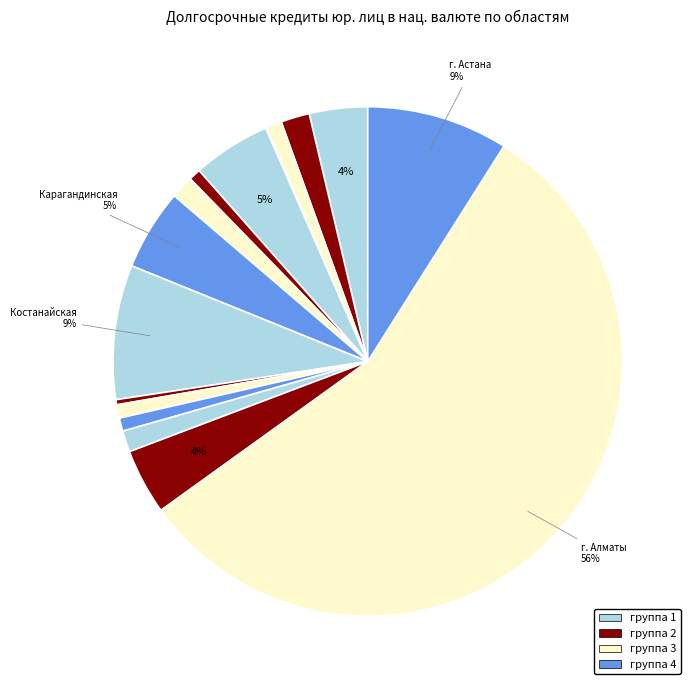

How many segments does this pie chart have?

16